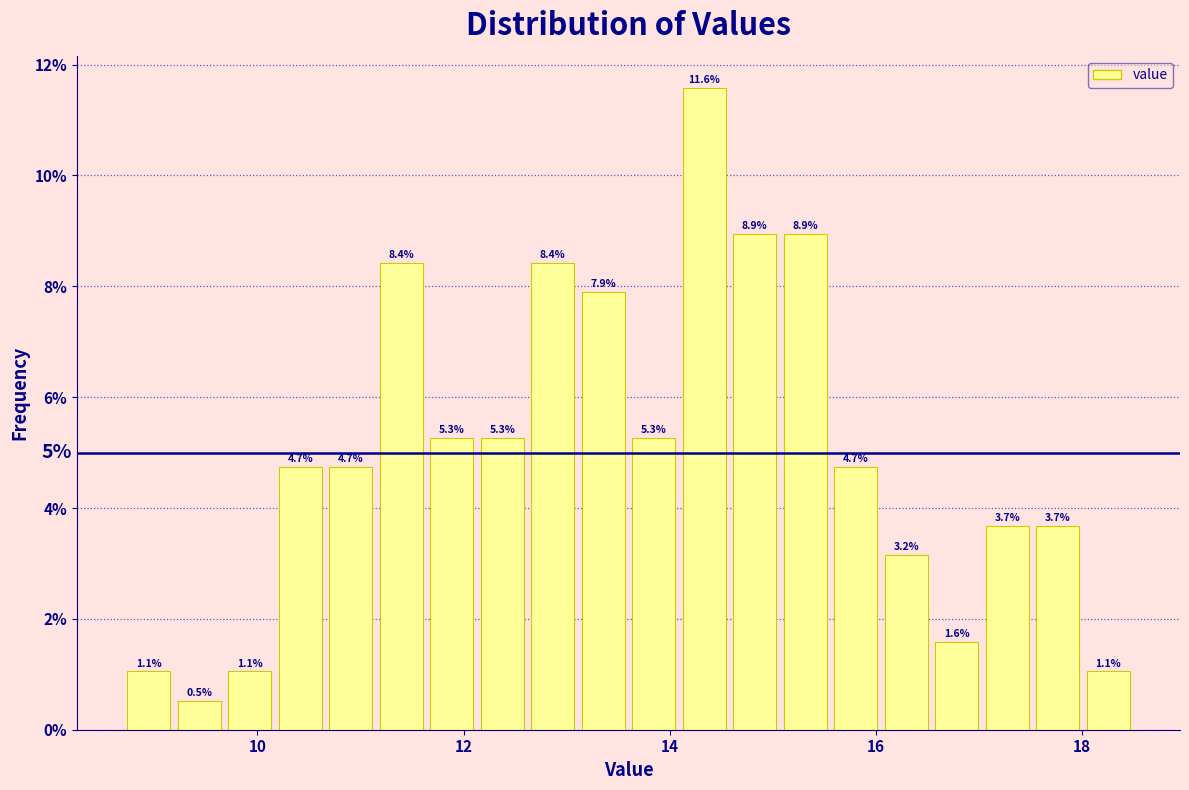

Read against the x-axis, roughly where is the centre of the tallest bar?

14.4